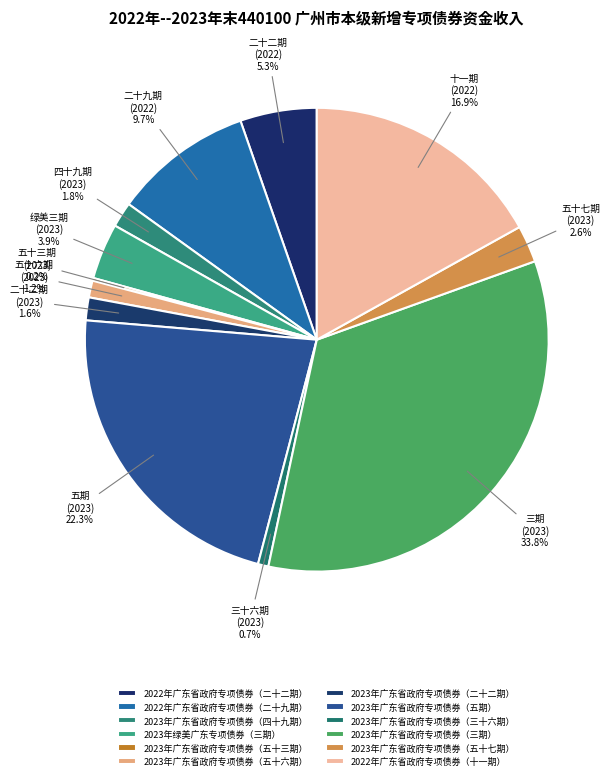

To the nearest percent, what is the difference between the 2023年广东省政府专项债券（五十三期） and 2023年广东省政府专项债券（三十六期） slice percentages?

1%